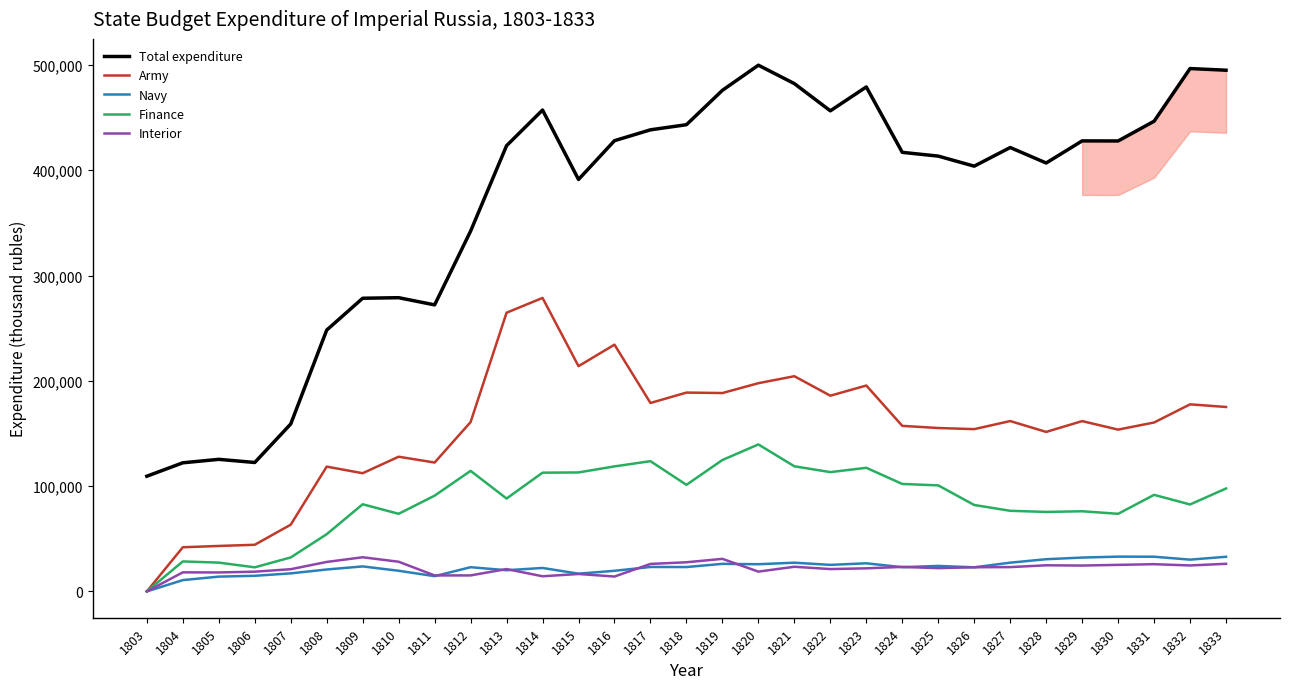

In Total expenditure, how many points are lower than both neighbors (excluding endpoints)?

7